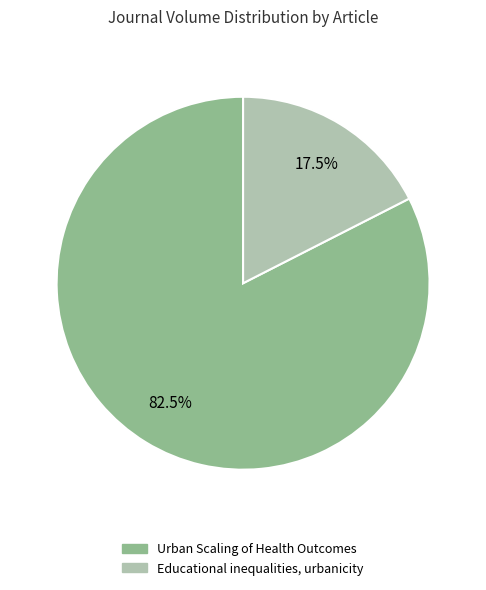

What is the ratio of the value at Educational inequalities, urbanicity to the value at Urban Scaling of Health Outcomes?

0.2